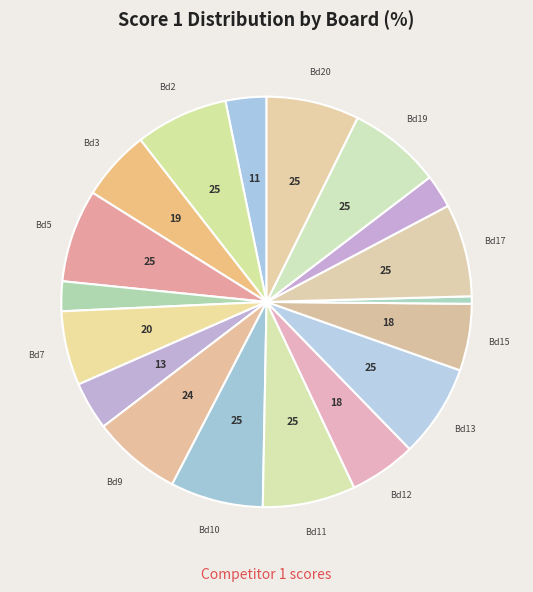

Which category has the biggest portion of the pie?

Board 2